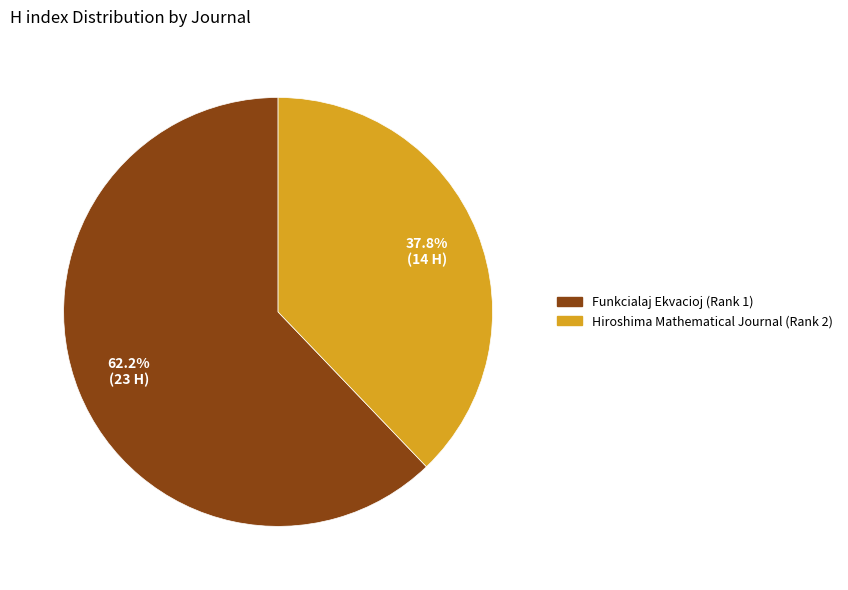

To the nearest percent, what percentage of the pie is Hiroshima Mathematical Journal (Rank 2)?

38%